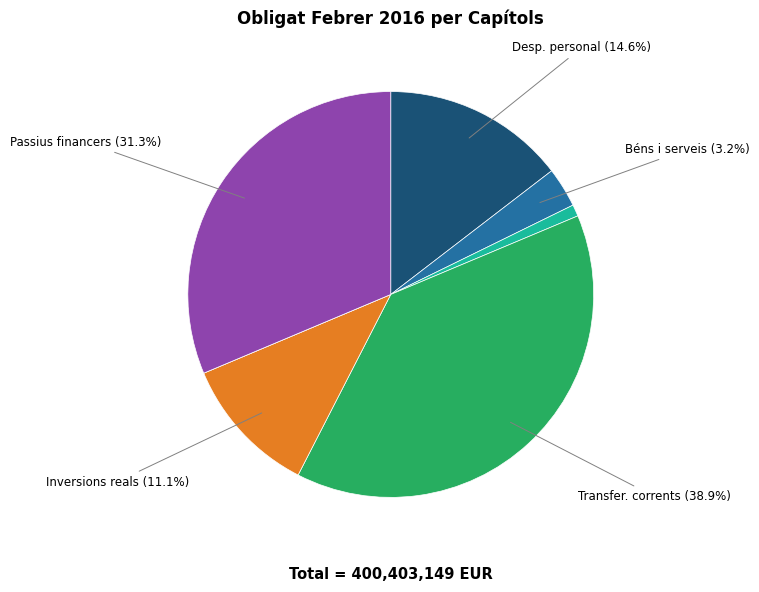

Is there a majority slice in this chart?

No